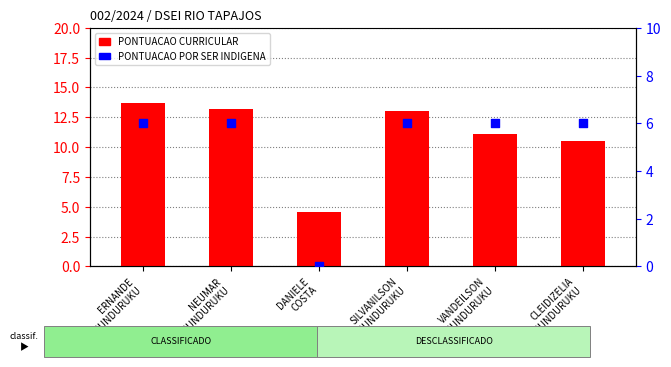

Which series contains the highest Y value?

PONTUACAO CURRICULAR